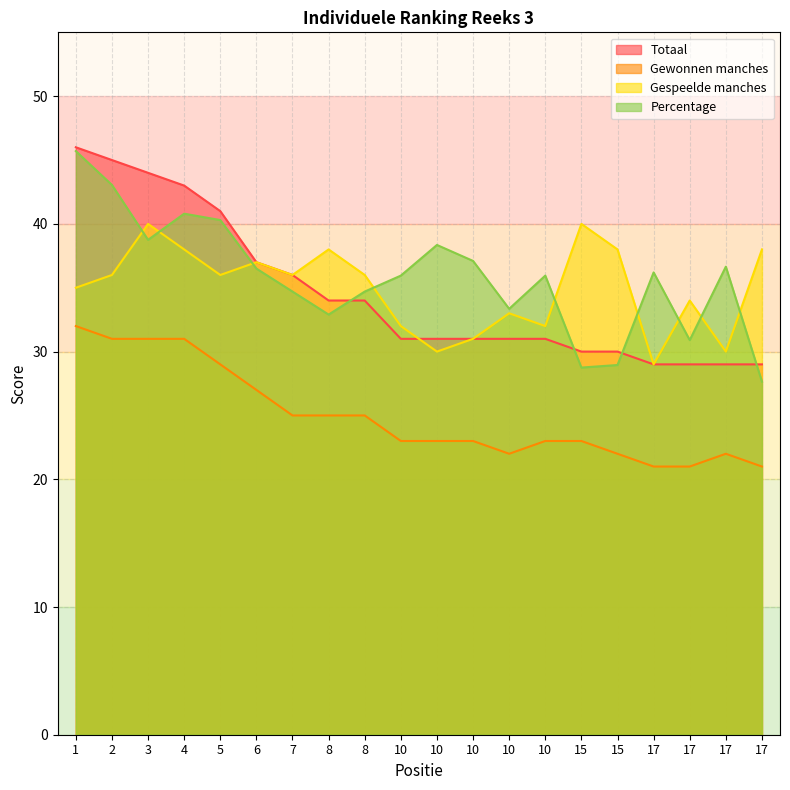

What is the minimum value for Gespeelde manches?

29.0